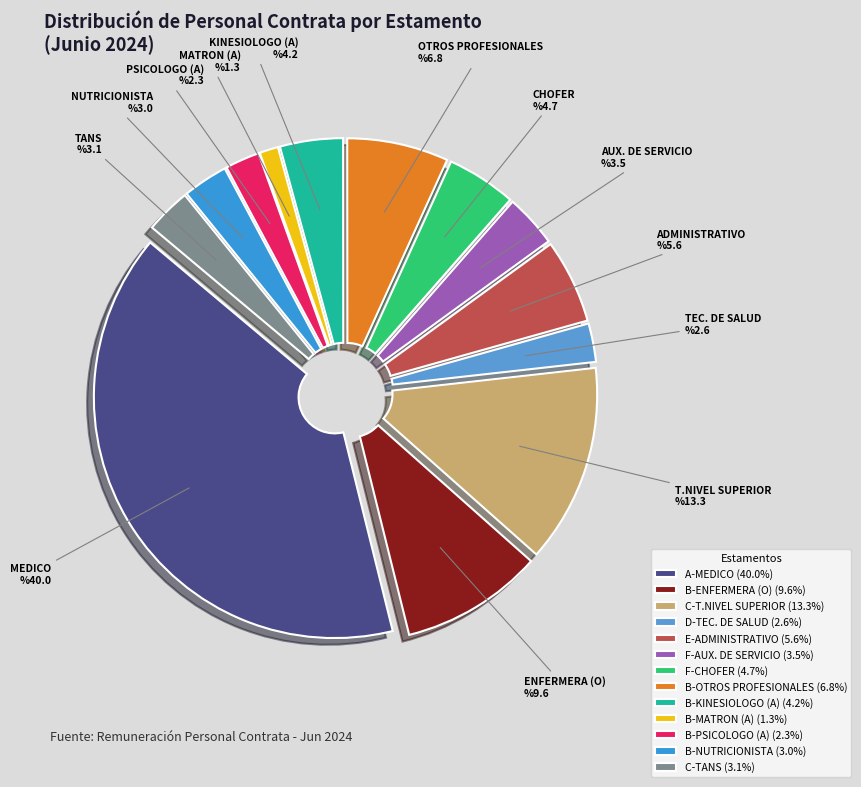

Is it true that E-ADMINISTRATIVO is 1% of the pie?

False